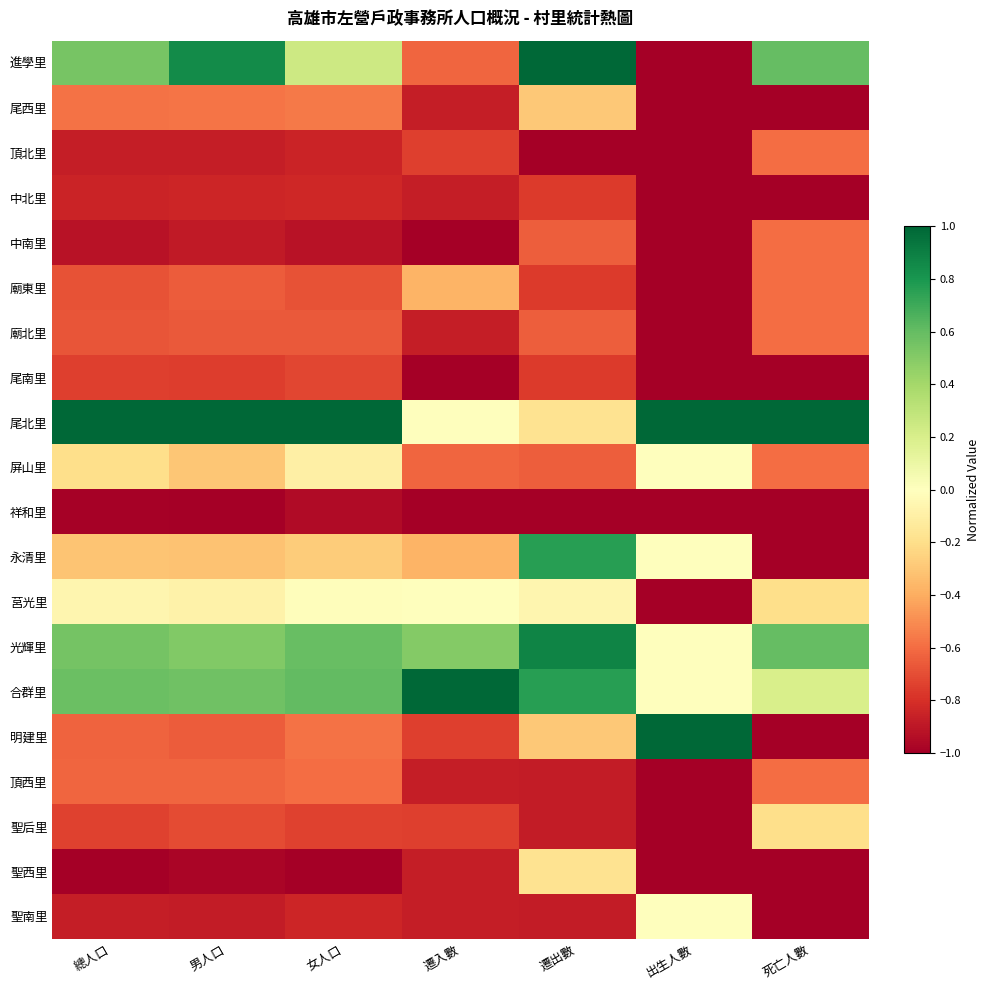

Which series has the largest total across all categories?

尾北里